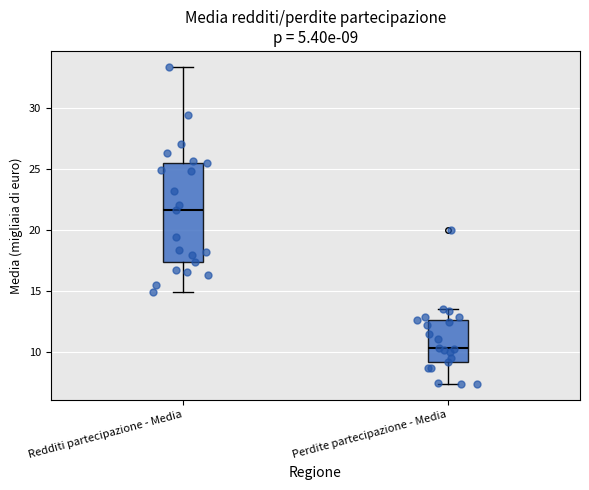

Which box has the highest median line?

Redditi partecipazione - Media